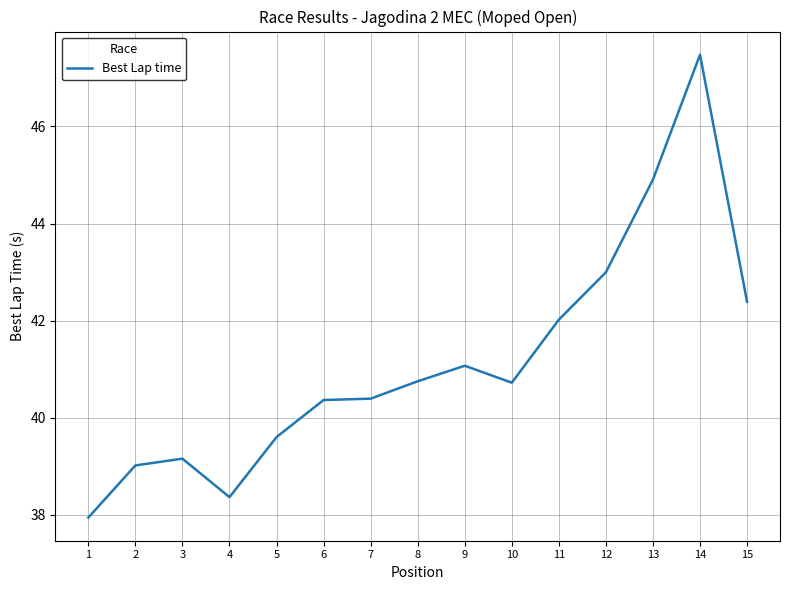

What is the smallest value displayed?

37.9